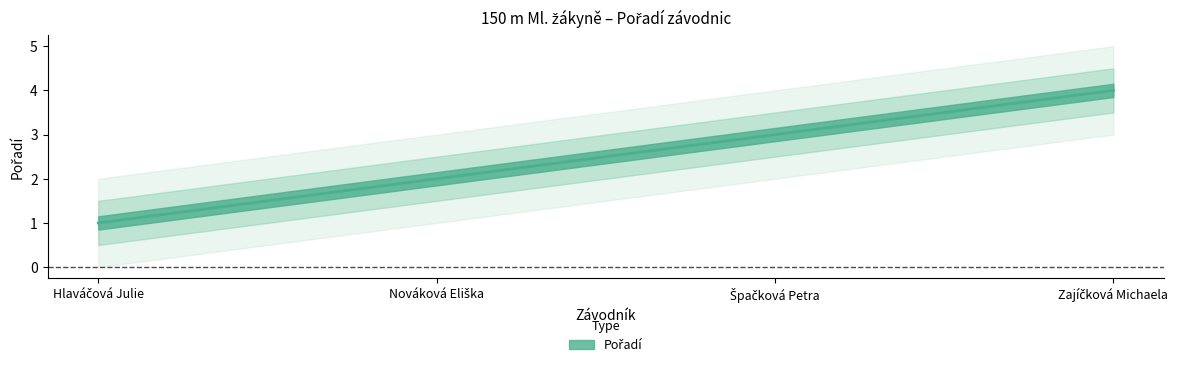

Reading left to right, list all the values displayed in this chart.

Pořadí: 1.0	2.0	3.0	4.0
Pořadí_upper: 1.5	2.5	3.5	4.5
Pořadí_lower: 0.5	1.5	2.5	3.5